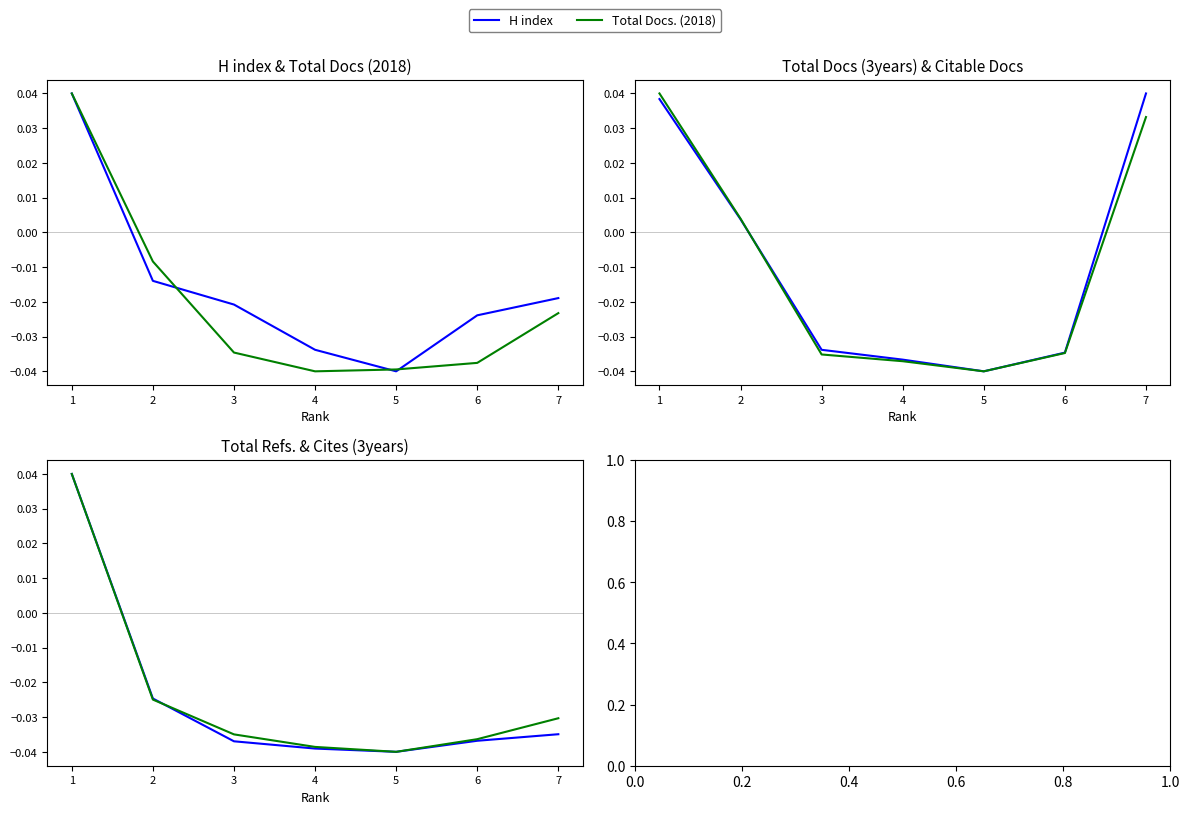

What is the difference between the Cites (3years) values at 4 and 1?

0.1